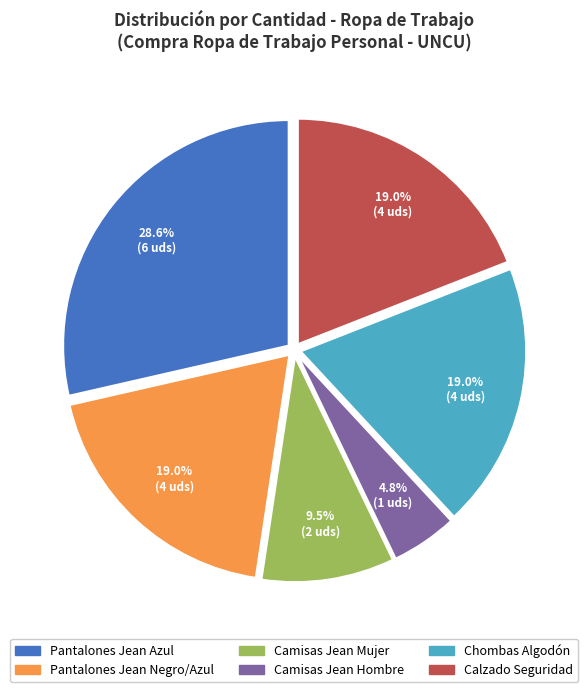

Which category has the biggest portion of the pie?

Pantalones Jean Azul